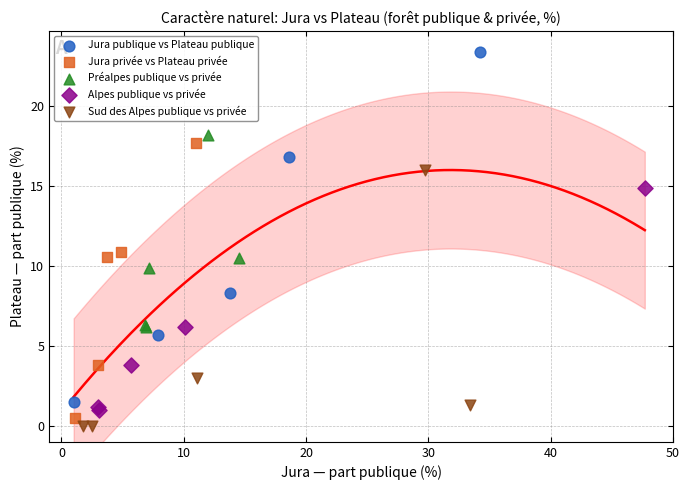

Which series reaches the minimum Y coordinate?

Sud des Alpes publique vs privée